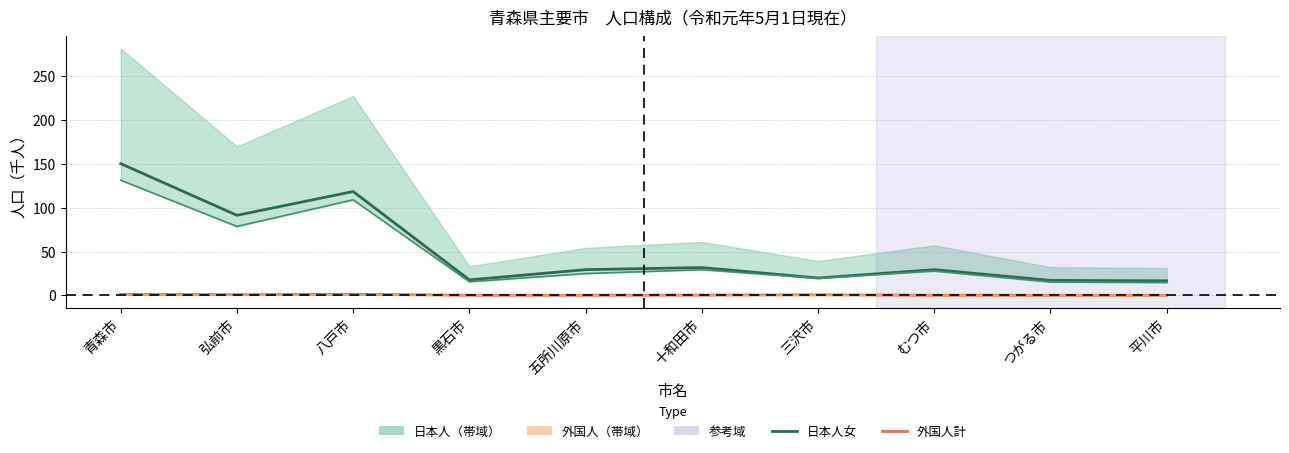

Count the number of data series in this chart.

4